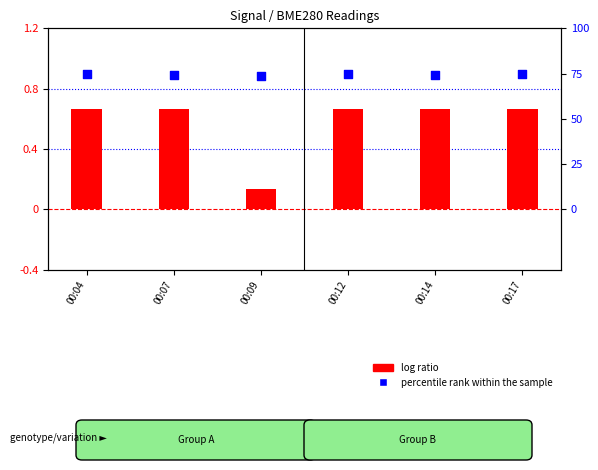

Which series has the largest total across all categories?

percentile rank within the sample